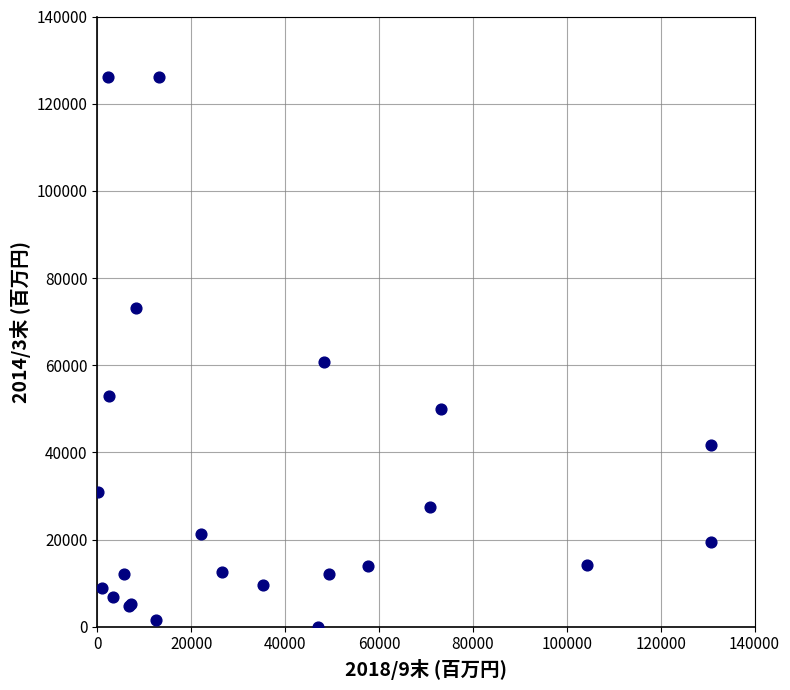

What Y value in the scatter plot is closest to 63033?

60667